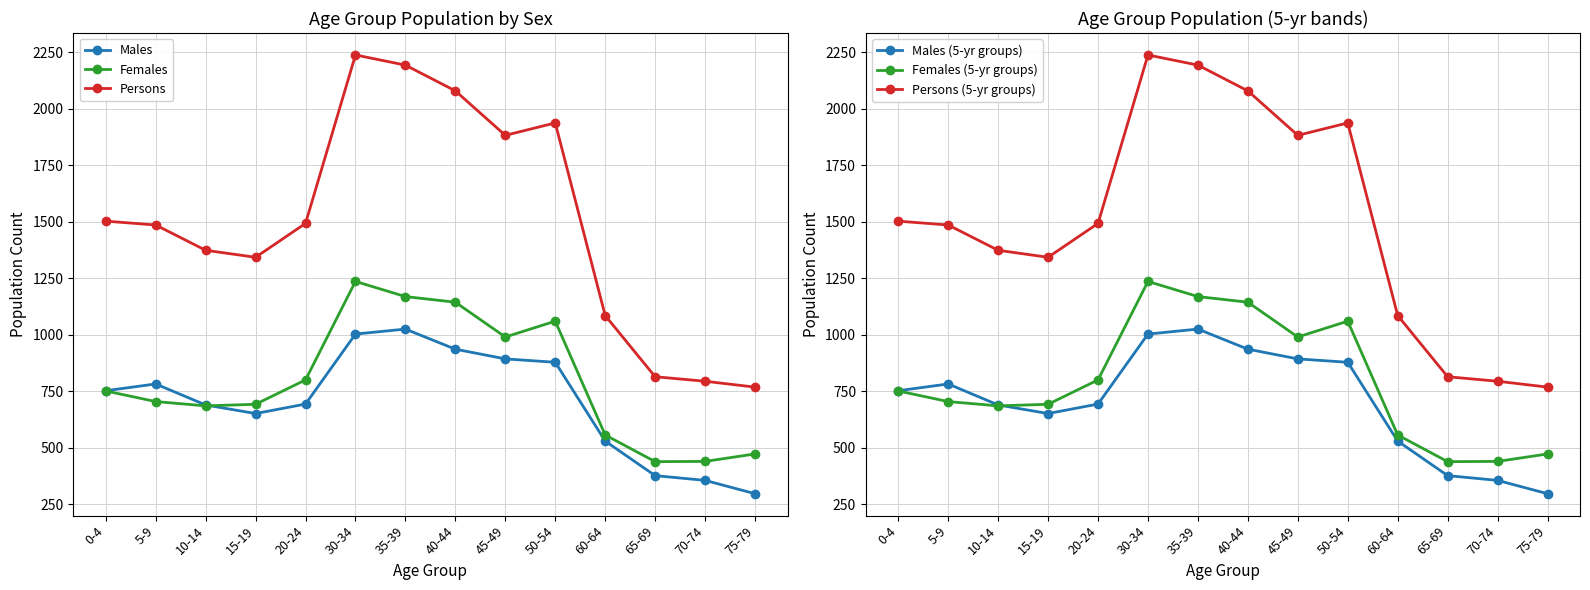

At which category is the sum across all series the highest?

30-34